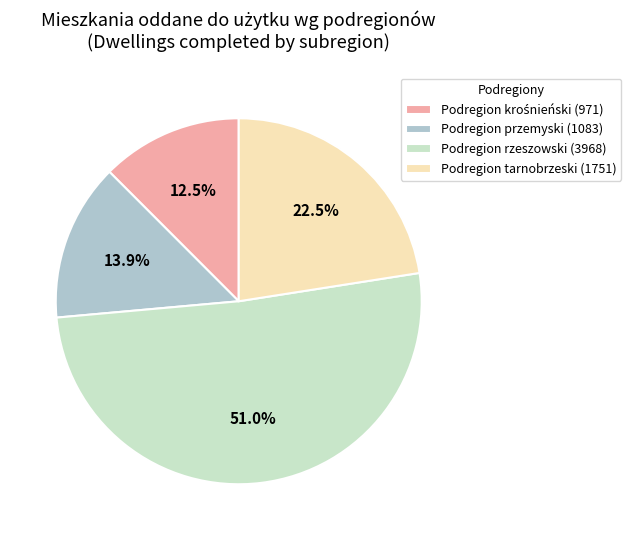

How many segments does this pie chart have?

4